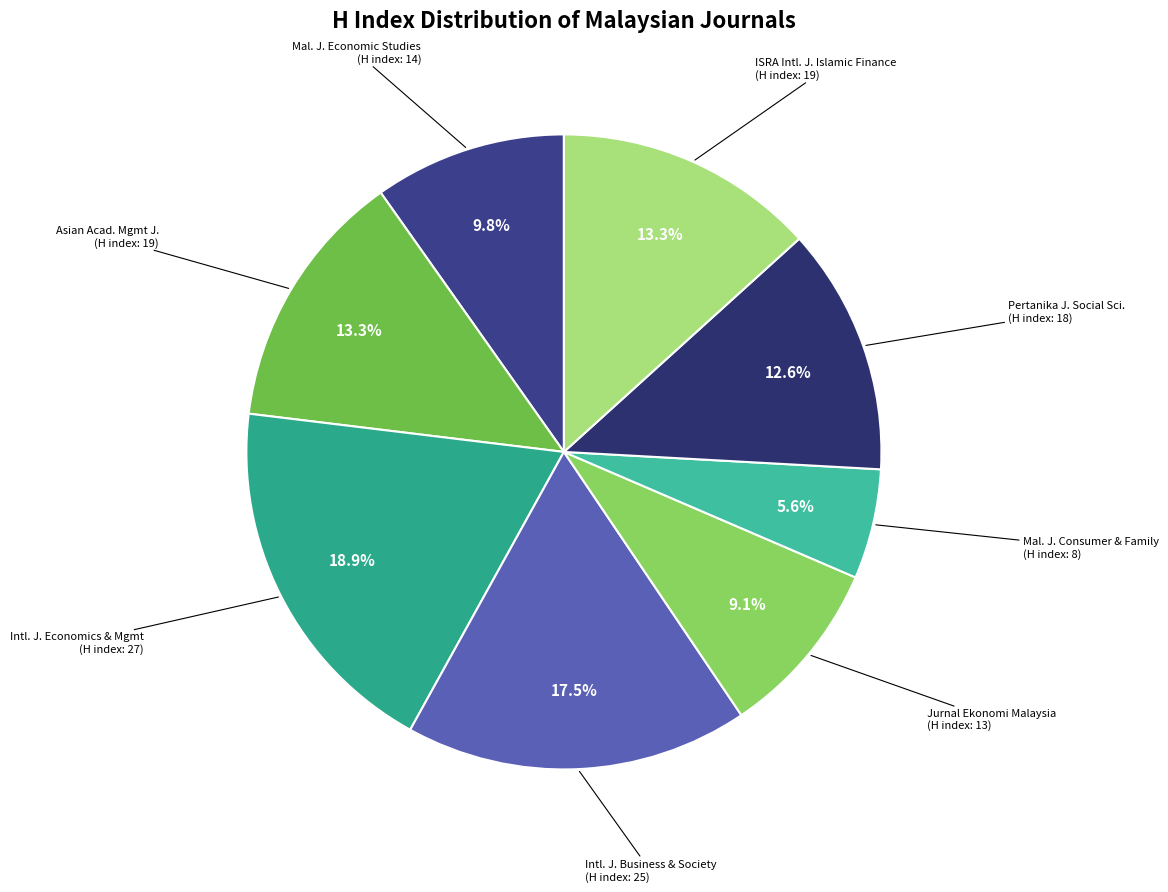

To the nearest percent, what is the average slice percentage?

12%